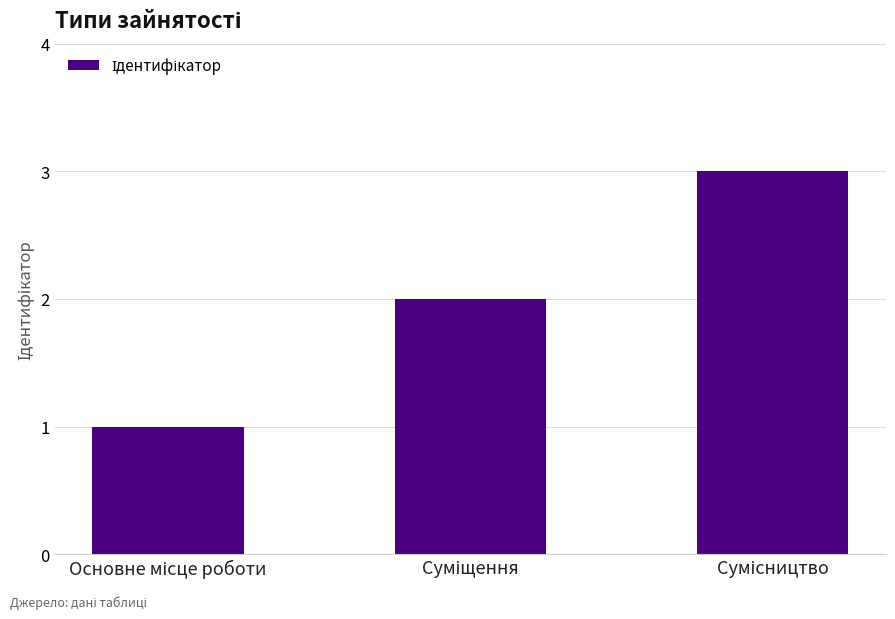

What is the value of the 2nd bar from the left?

2